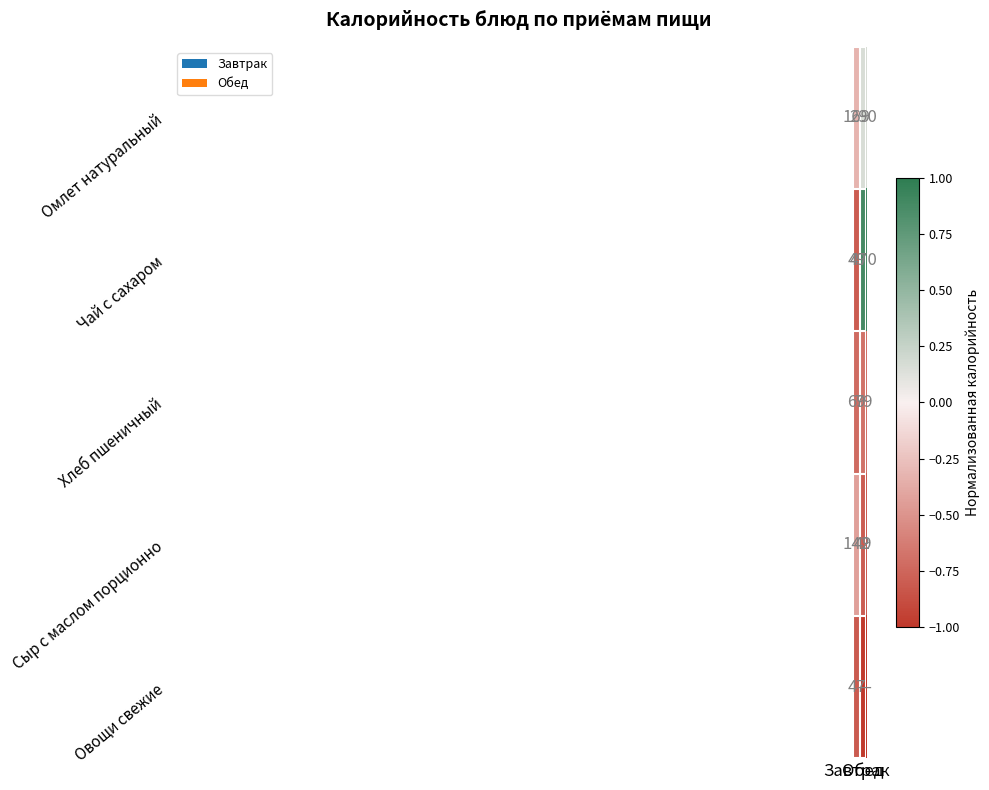

What is the sum of all Чай с сахаром values?

519